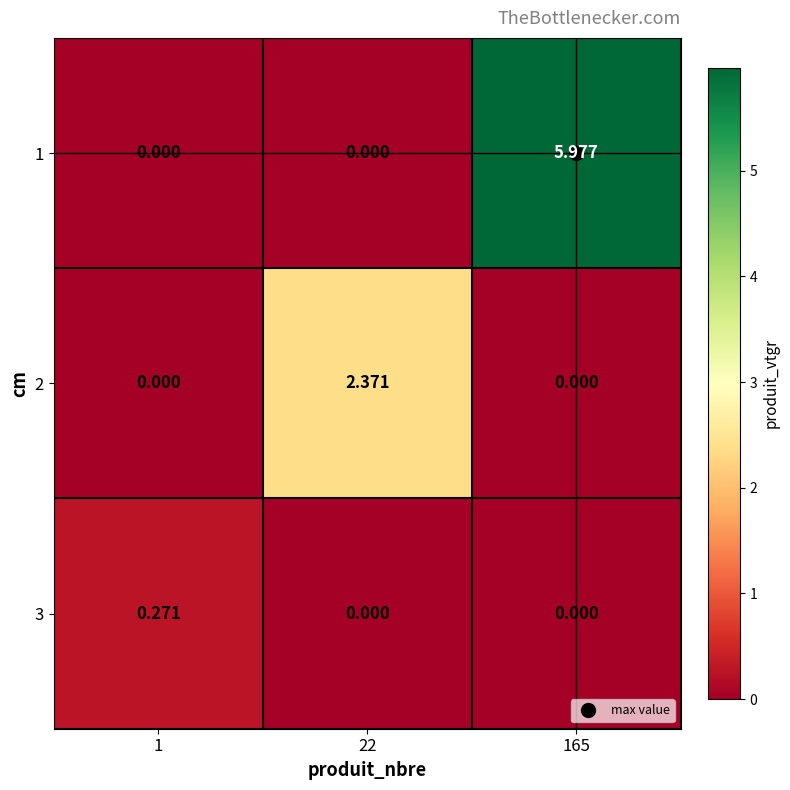

Is the value of 1 at 22 greater than the value of 3 at 1?

No